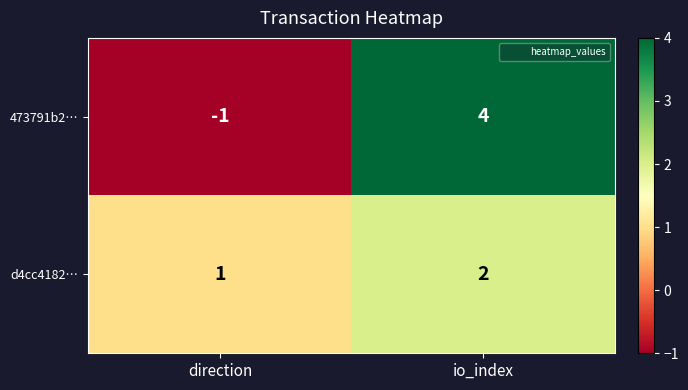

The value of d4cc4182… at io_index is 3. True or false?

False